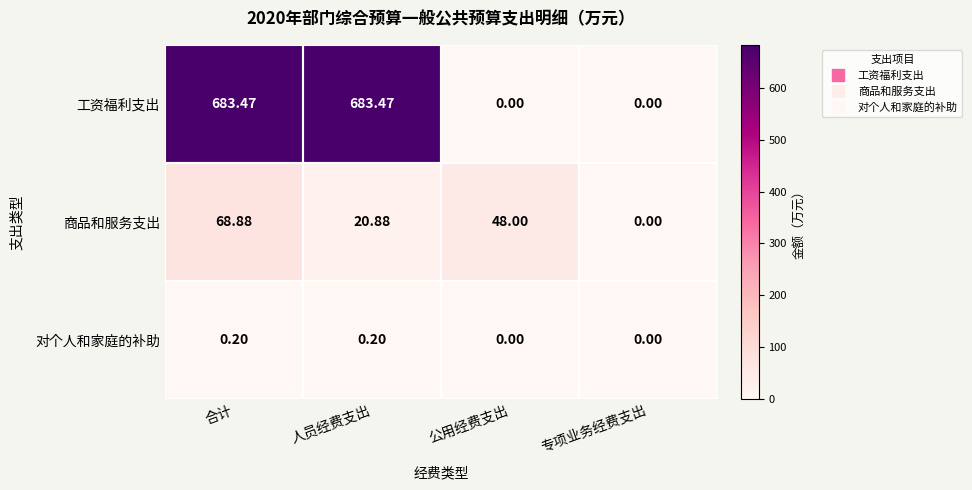

List the series in order of their peak value, highest first.

工资福利支出, 商品和服务支出, 对个人和家庭的补助